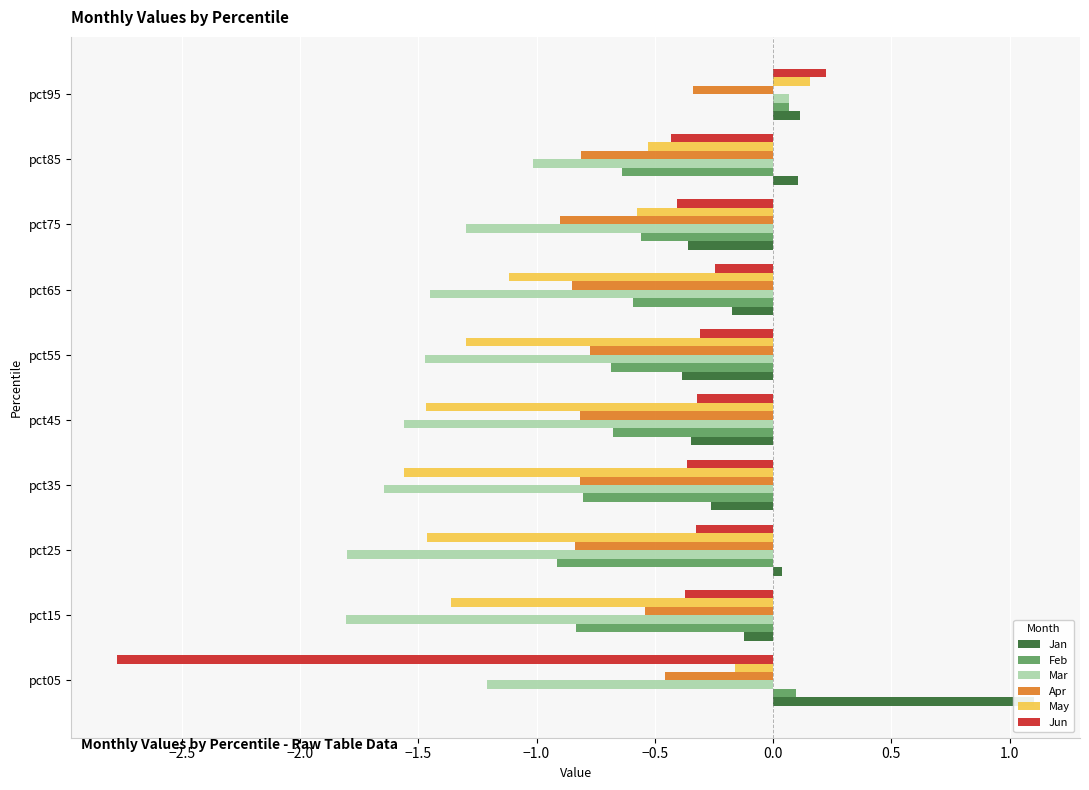

What is the value of the Feb bar at the 7th from the left?

-0.6